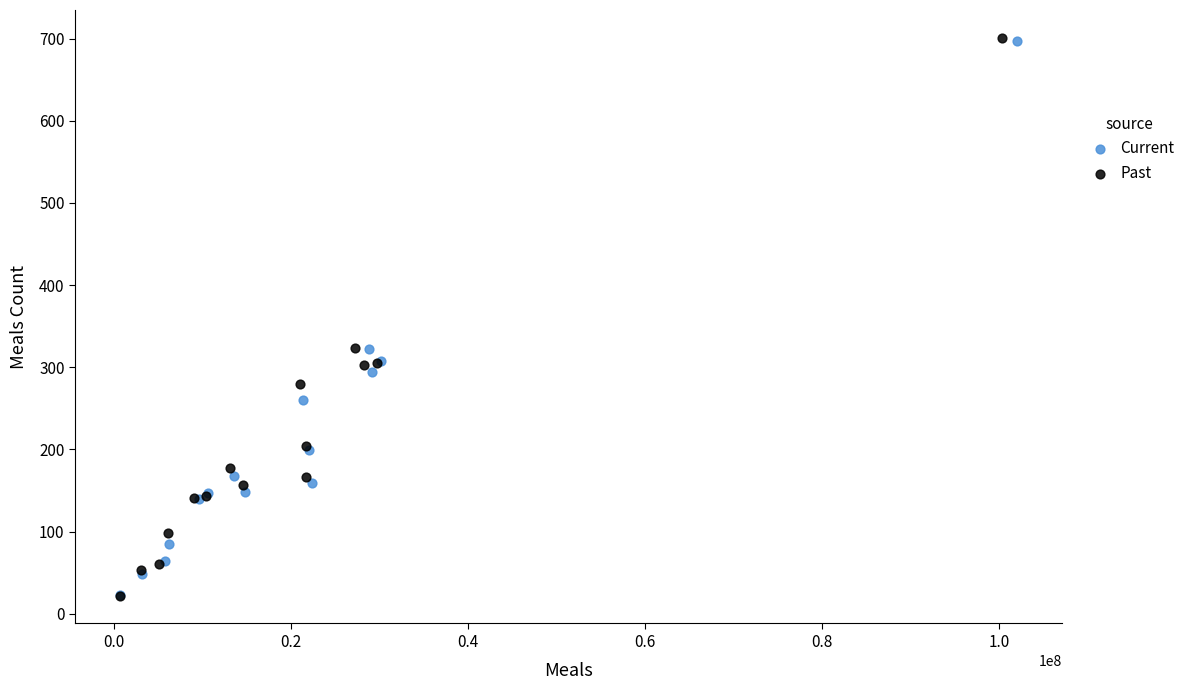

Which series has the largest Y range (max minus min)?

Past